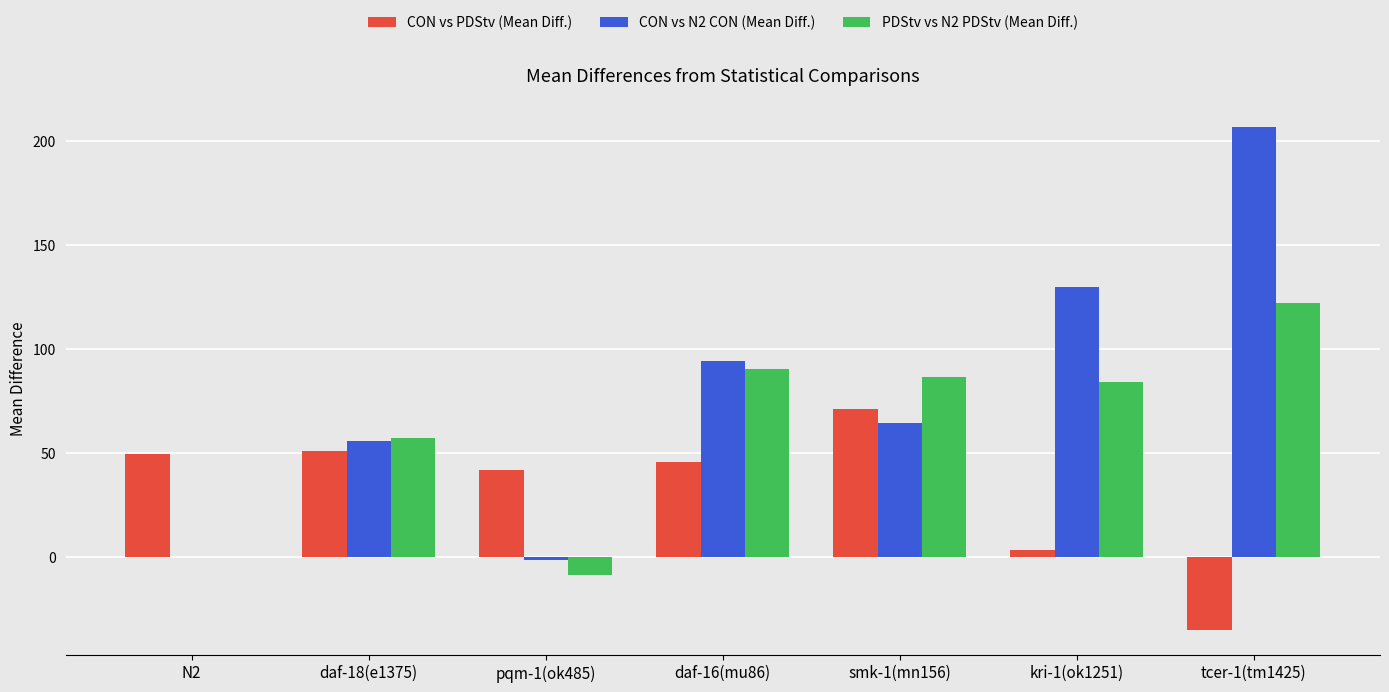

How many groups of bars are there?

7